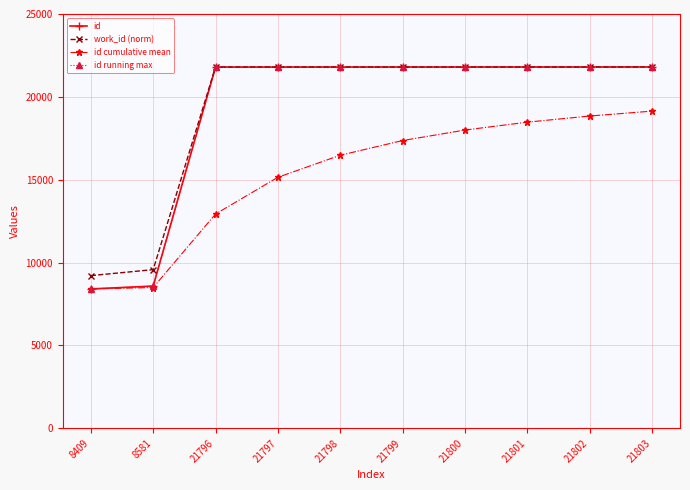

Does the chart display data point markers on the line(s)?

Yes